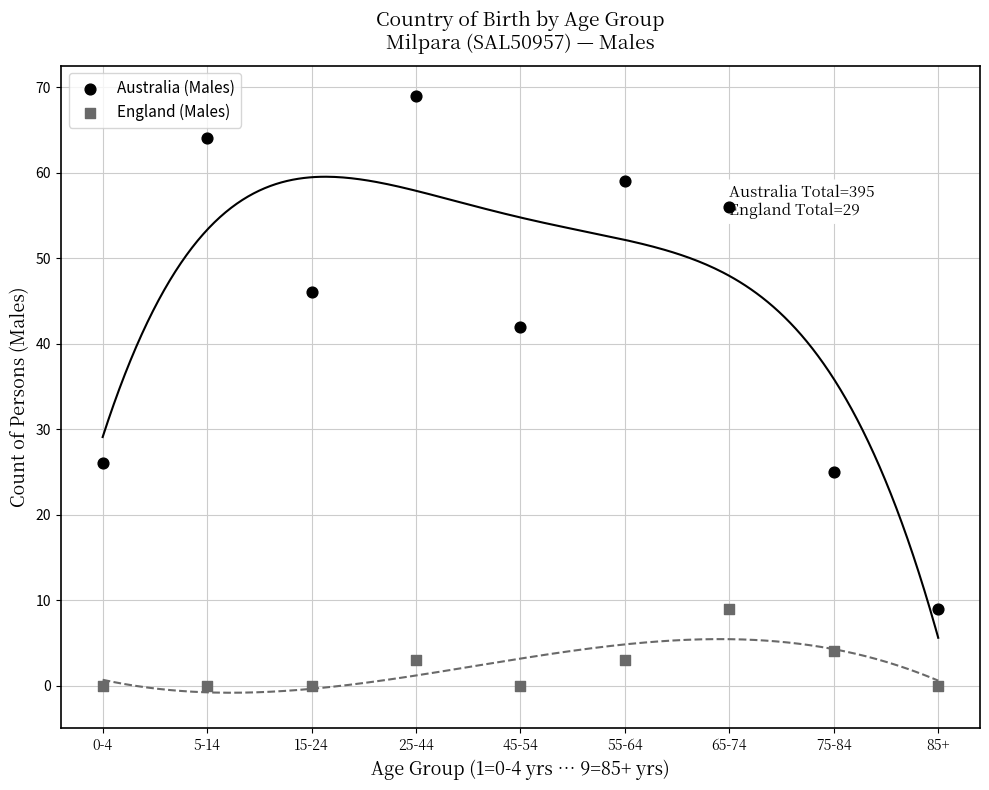

Which series contains the highest Y value?

Australia (Males)